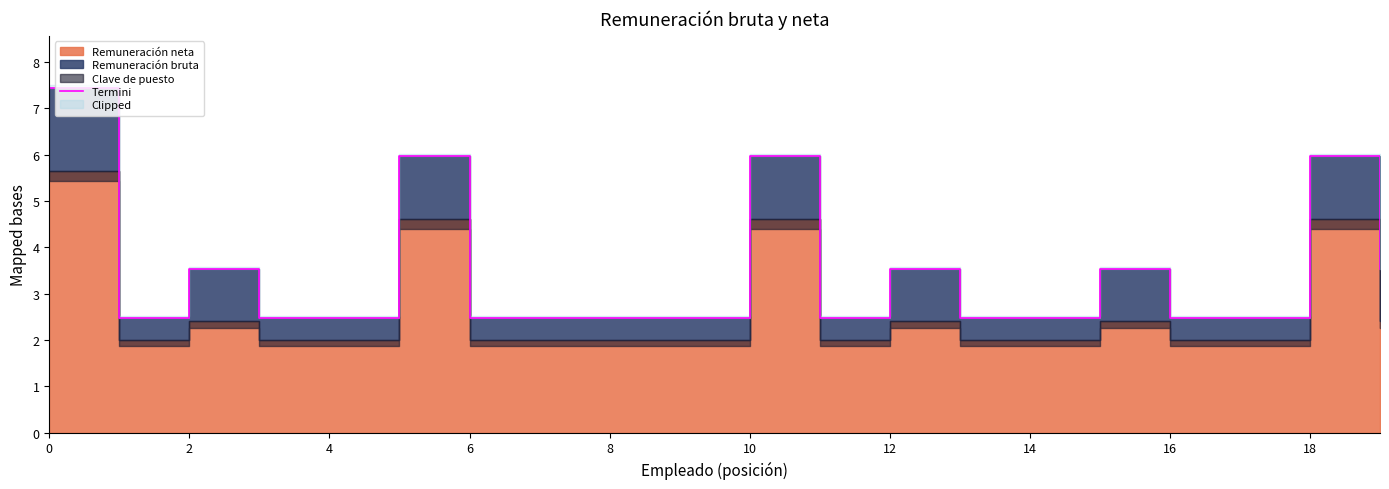

What is the average value?

3.5